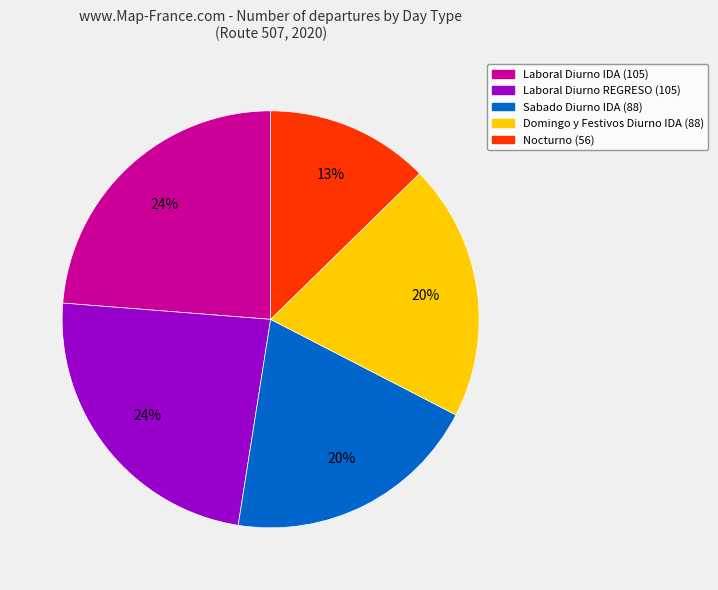

To the nearest percent, what portion does Sabado Diurno IDA represent?

20%